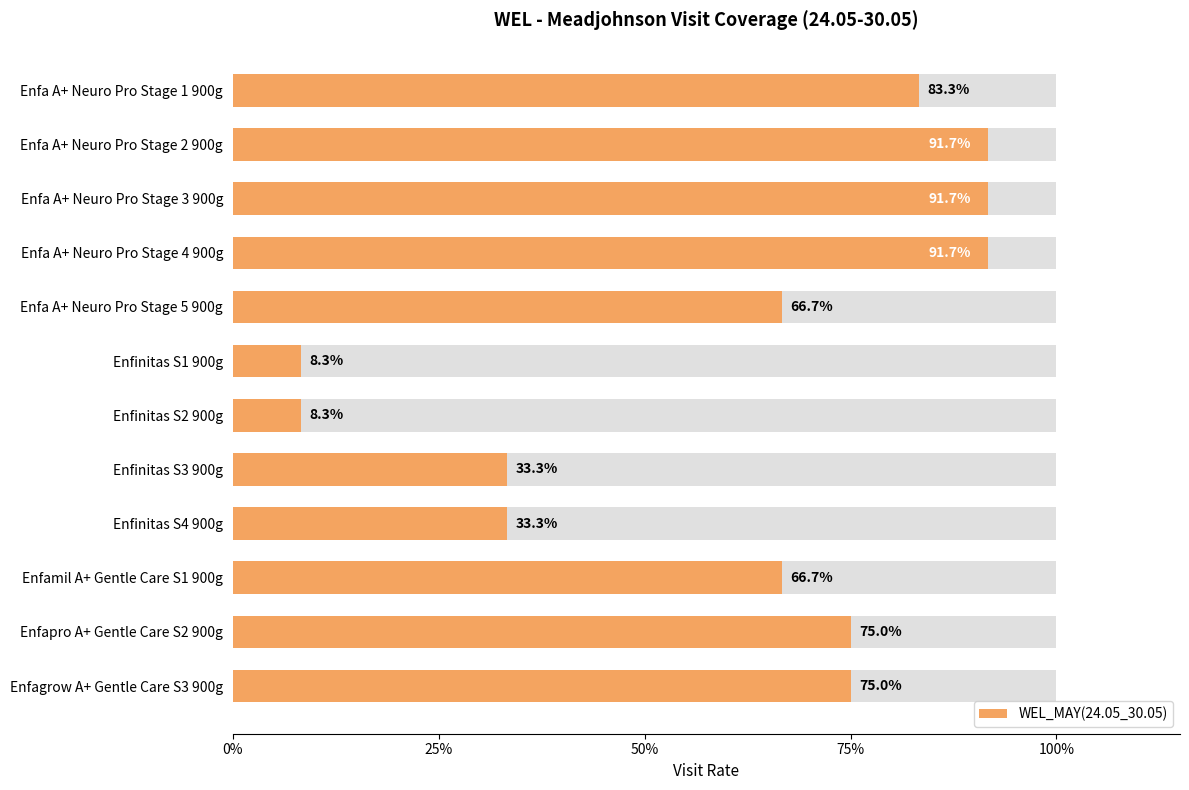

Does the chart contain any negative values?

No